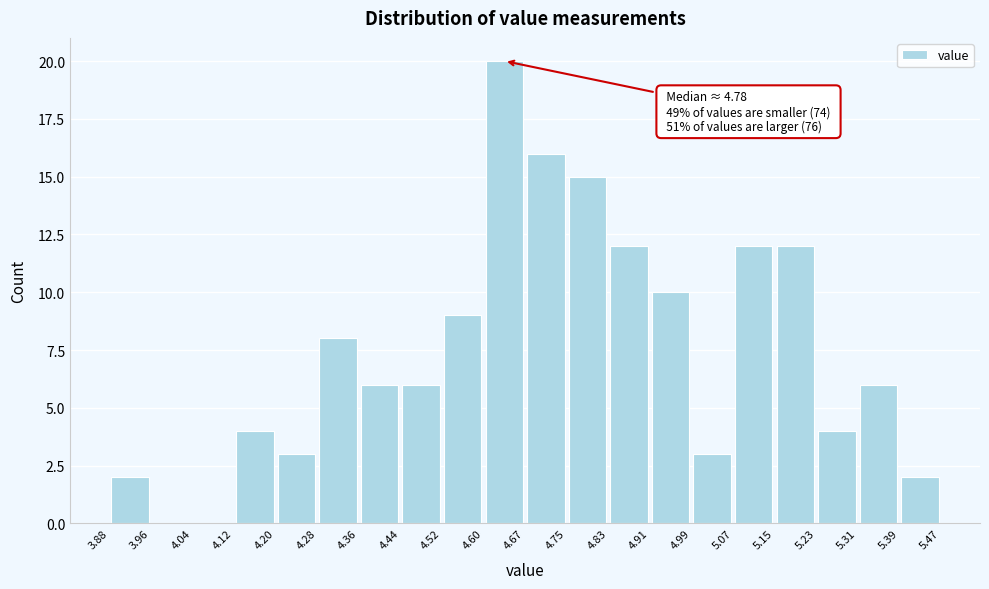

Over which range of the x-axis is the bar tallest?

4.60 to 4.67